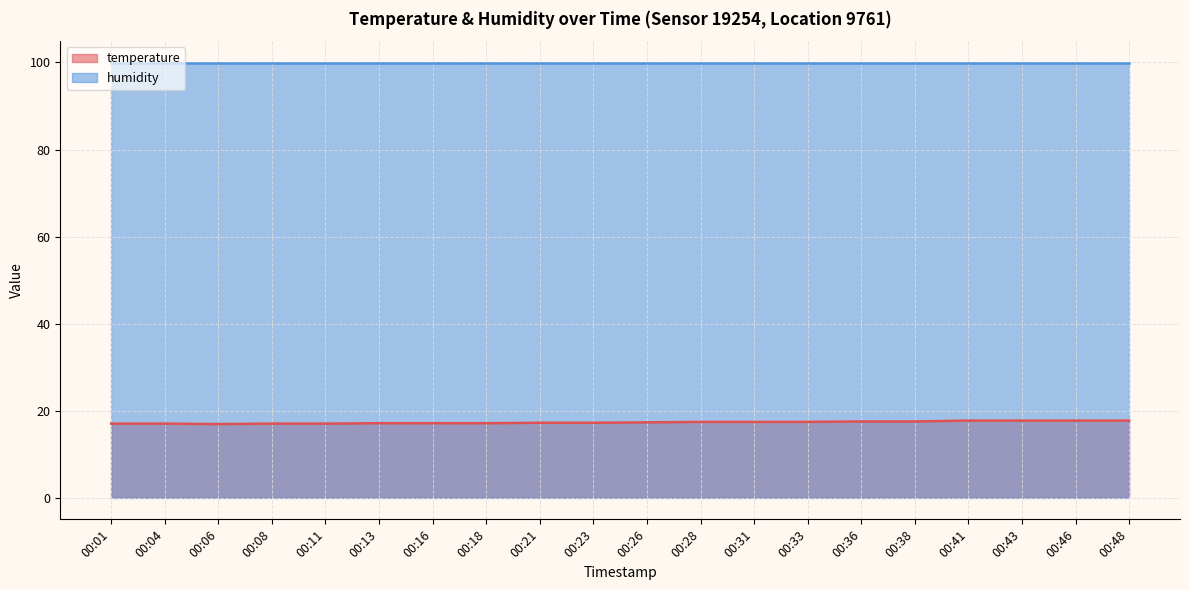

What is the value of the 11th point from the left?

17.3